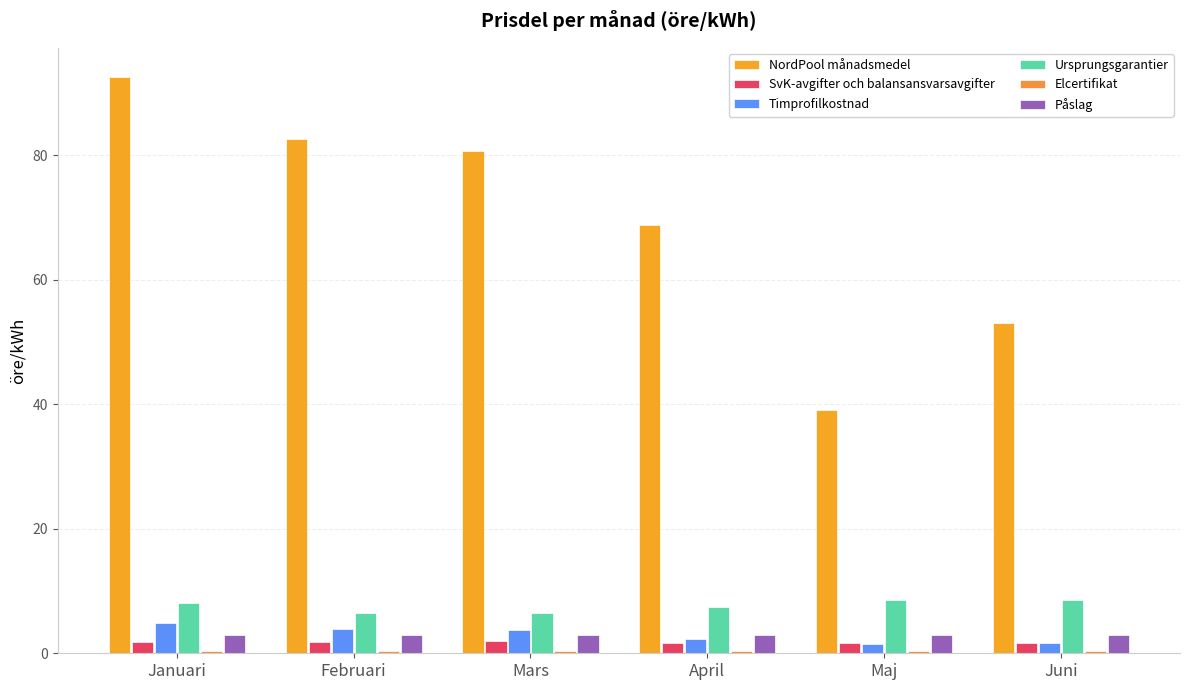

At which label does SvK-avgifter och balansansvarsavgifter reach its peak?

Mars